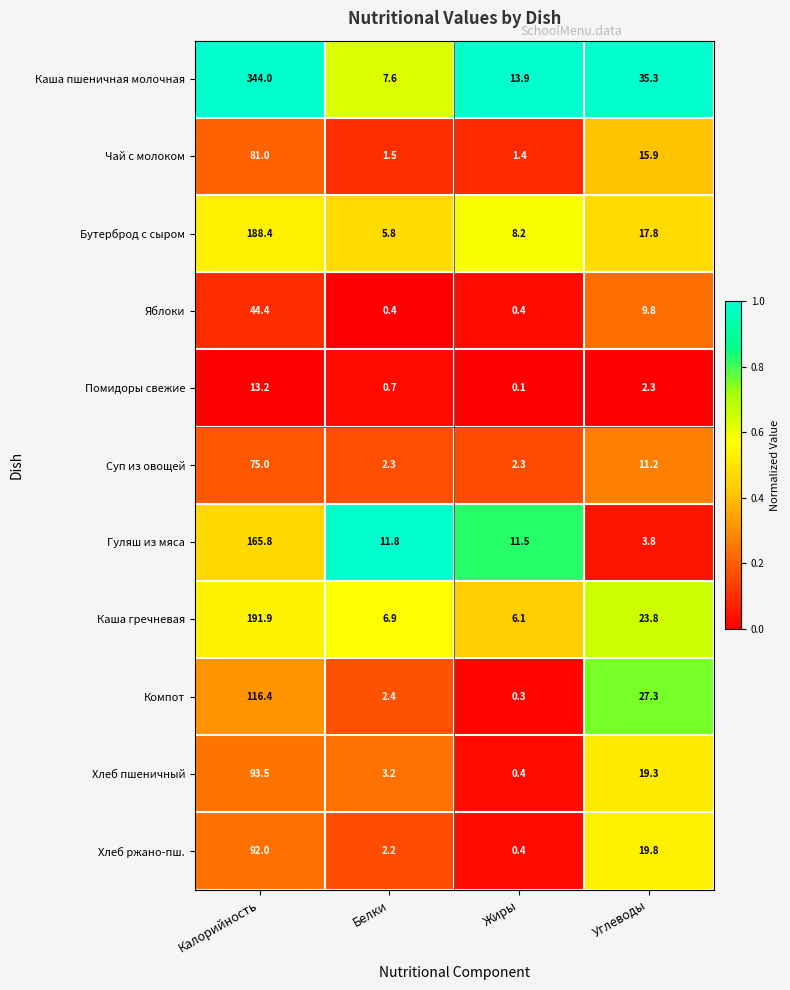

The value of Каша гречневая at Калорийность is 99.6. True or false?

False